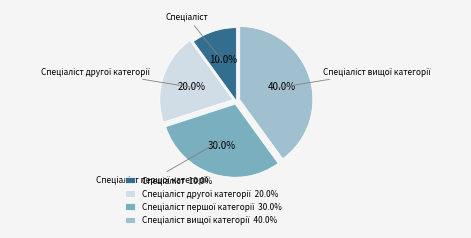

Is there a majority slice in this chart?

No